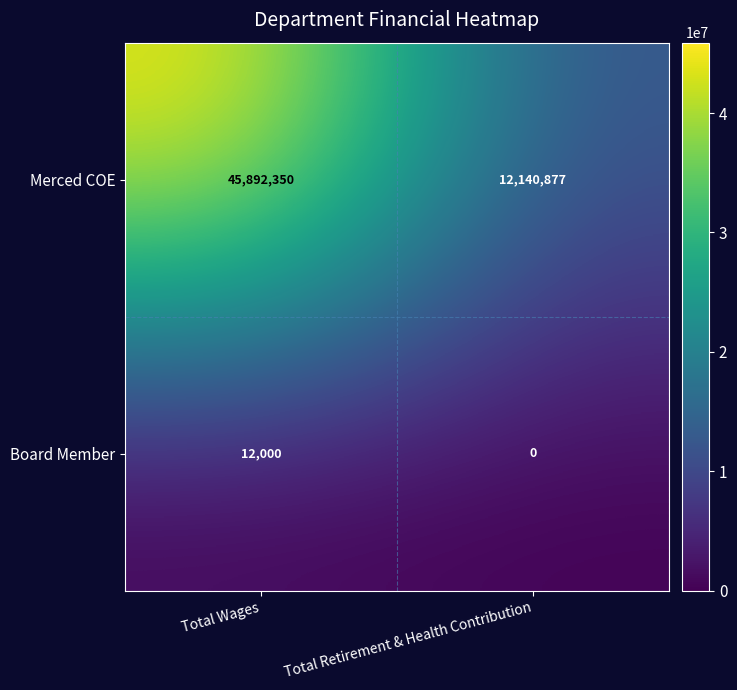

How many positive values does the Board Member series have?

1